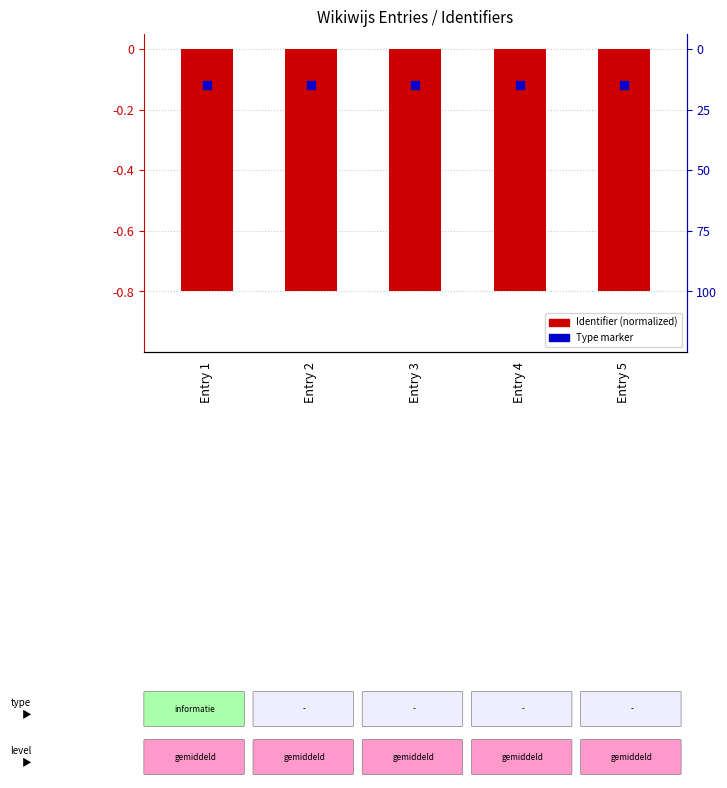

Rank the categories by value from highest to lowest.

Entry 2, Entry 3, Entry 4, Entry 1, Entry 5